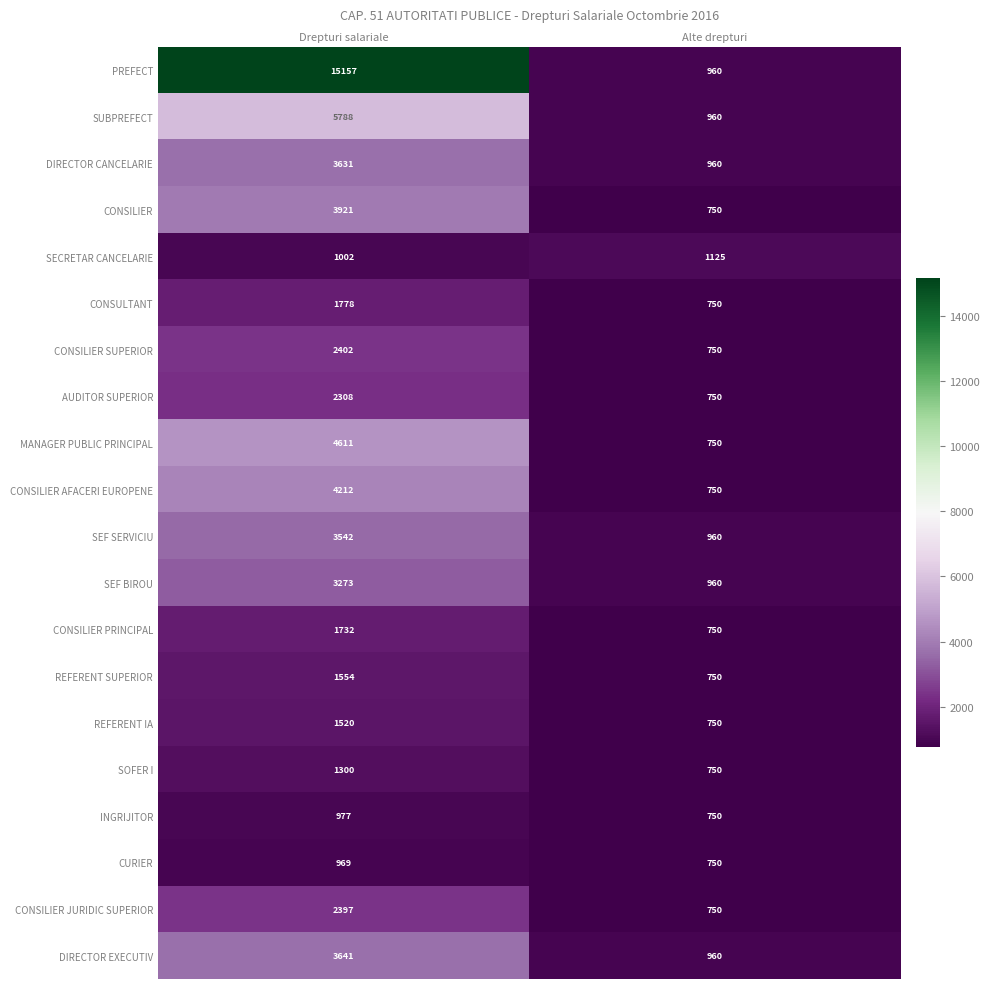

Is it true that SOFER I equals 1300 at Drepturi salariale?

True